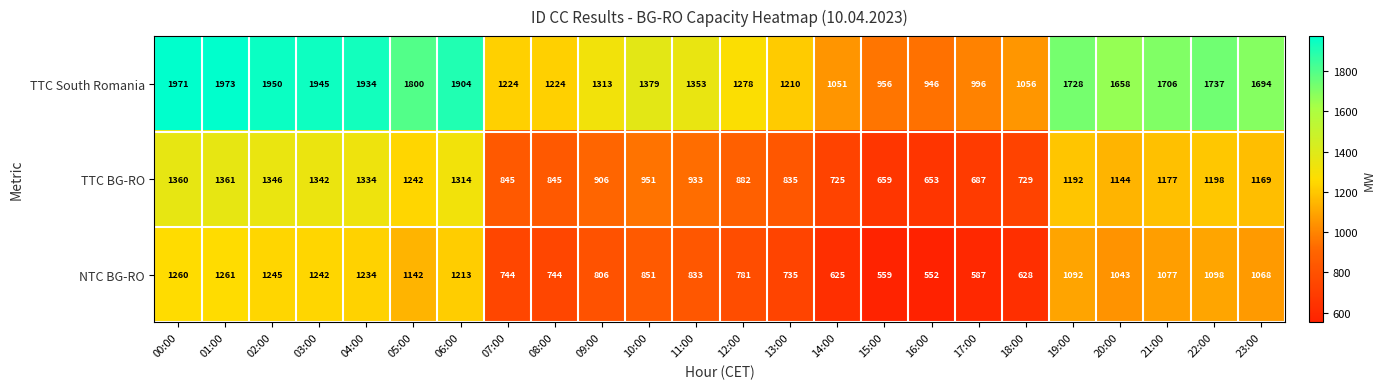

How many data points does each series have?

24